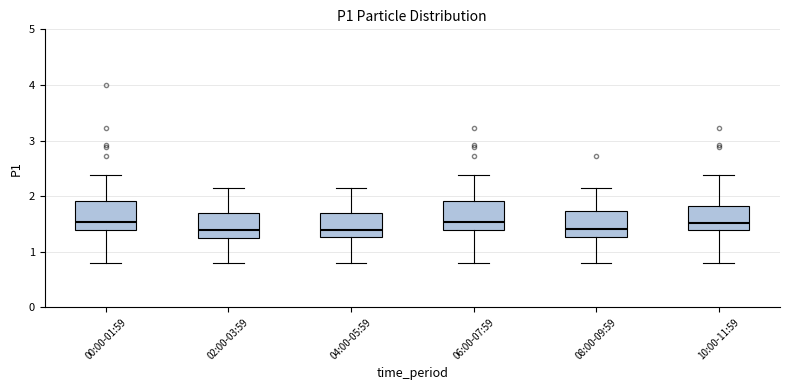

Where does the upper whisker of the box for 02:00-03:59 end on the y-axis? The values are not printed on the chart, so give them approximately, as read against the axis.

2.2